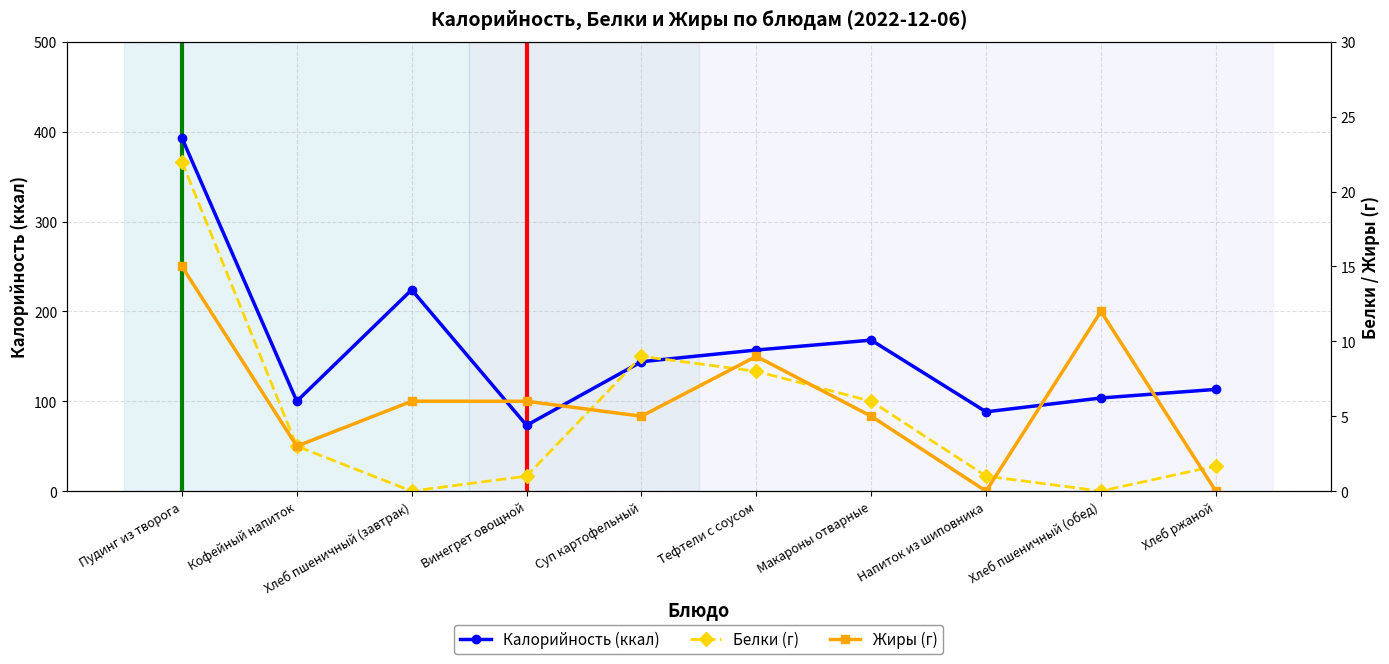

At which label is Жиры closest to 7?

Хлеб пшеничный (завтрак)